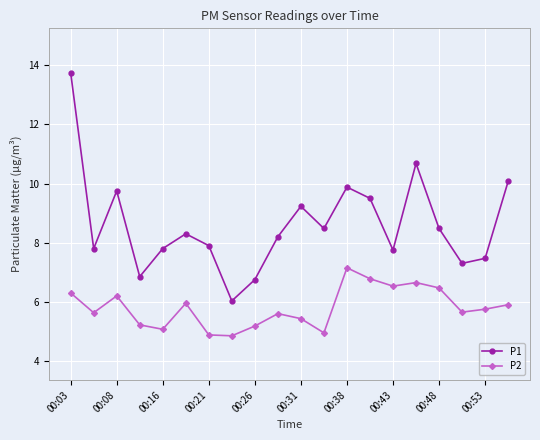

What is the difference between the maximum and minimum values in the P2 series?

2.3